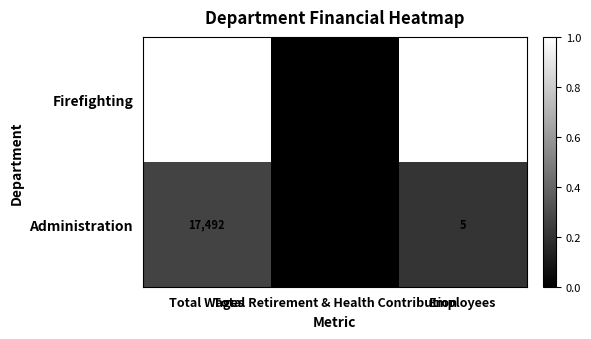

How many positive values does the Firefighting series have?

2